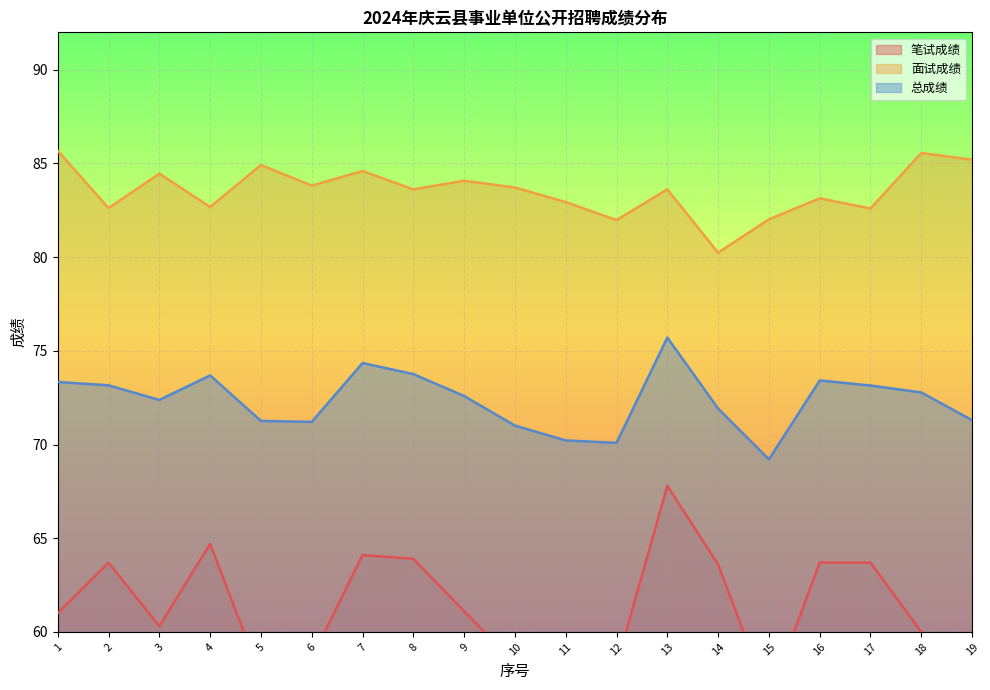

List the series in order of their overall mean, lowest first.

笔试成绩, 总成绩, 面试成绩